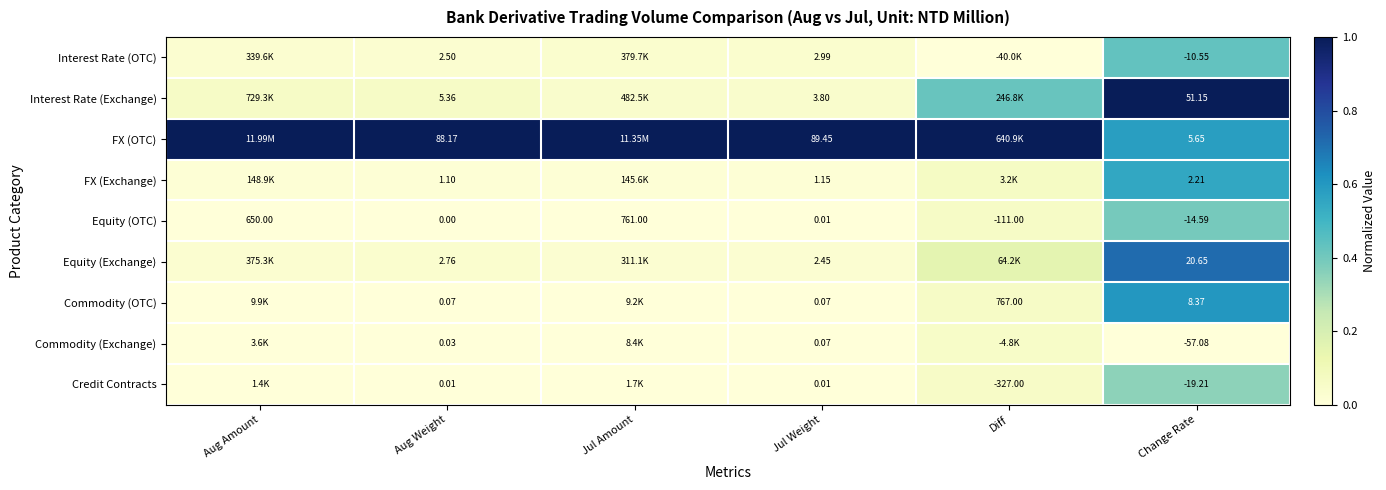

Is the value of Equity (OTC) at Change Rate greater than the value of Commodity (Exchange) at Jul Weight?

No